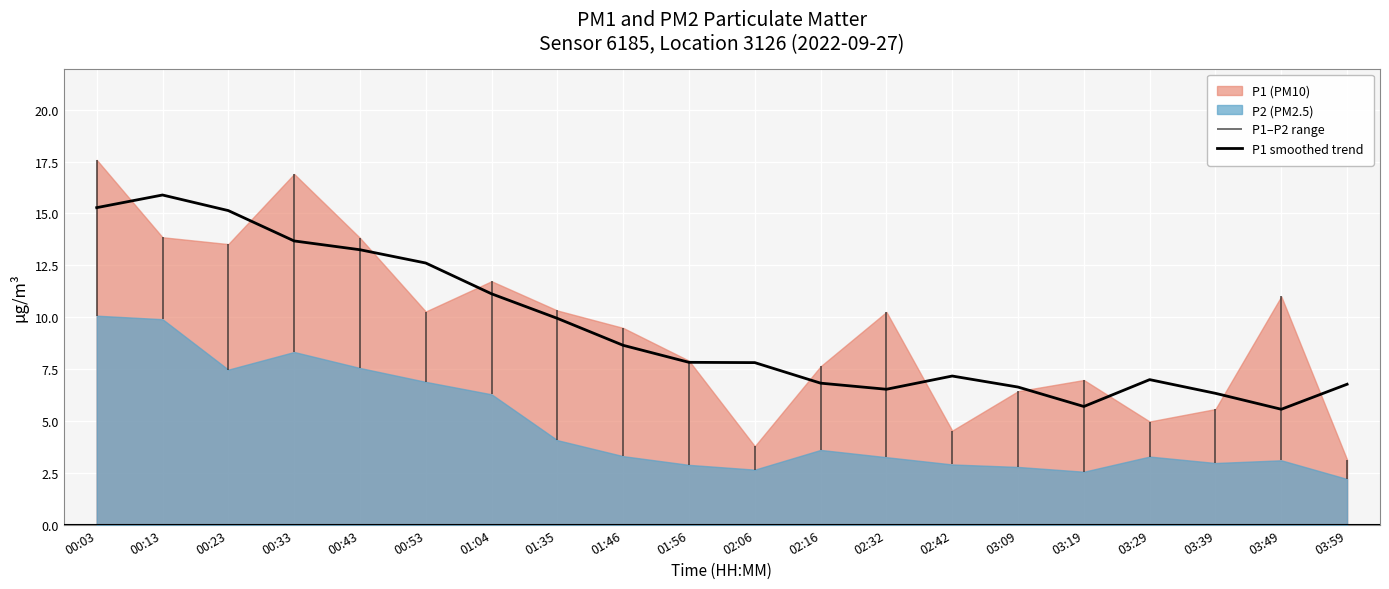

Reading left to right, list all the values displayed in this chart.

00:03=15.3	00:13=15.9	00:23=15.1	00:33=13.7	00:43=13.2	00:53=12.6	01:04=11.1	01:35=9.9	01:46=8.6	01:56=7.8	02:06=7.8	02:16=6.8	02:32=6.5	02:42=7.2	03:09=6.6	03:19=5.7	03:29=7.0	03:39=6.3	03:49=5.6	03:59=6.8